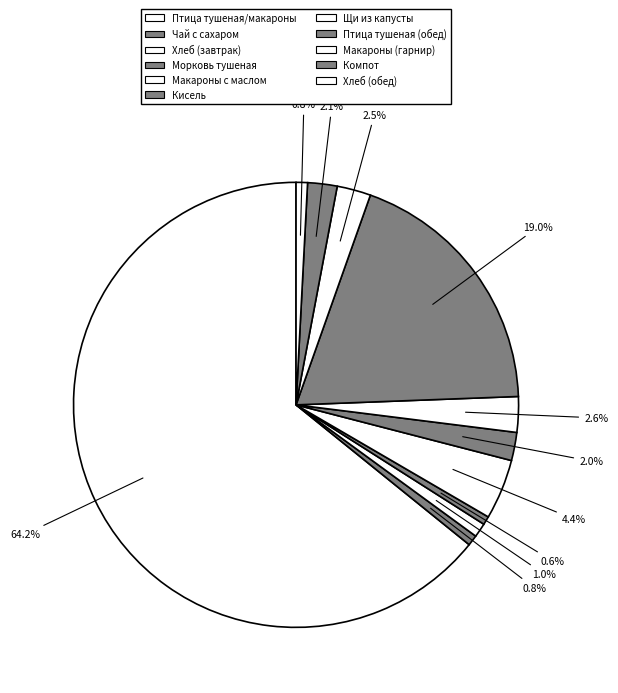

How many slices are in this pie chart?

11